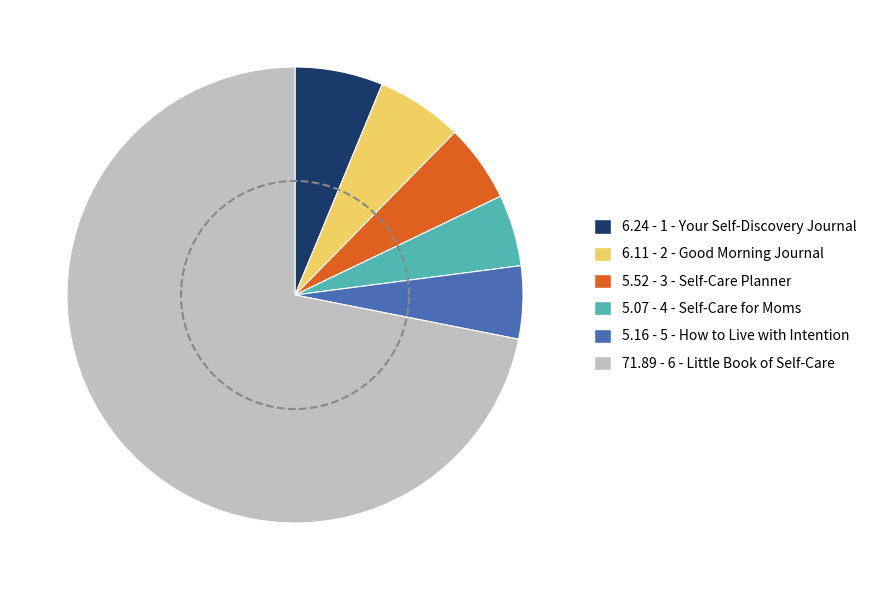

Is there any slice that represents more than half of the pie?

Yes